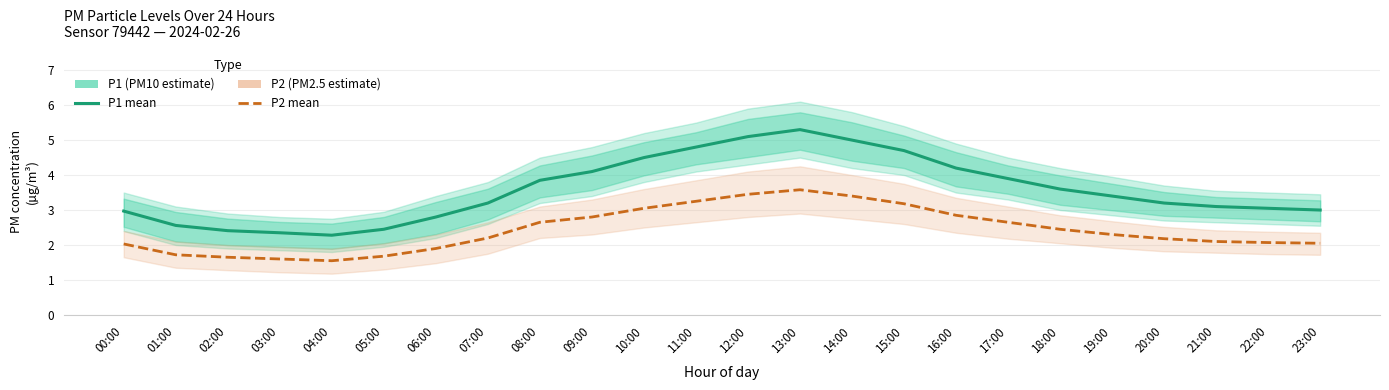

Reading right to left, extract all data points from this chart.

P1 (PM10): 23:00=3.0	22:00=3.0	21:00=3.1	20:00=3.2	19:00=3.4	18:00=3.6	17:00=3.9	16:00=4.2	15:00=4.7	14:00=5.0	13:00=5.3	12:00=5.1	11:00=4.8	10:00=4.5	09:00=4.1	08:00=3.9	07:00=3.2	06:00=2.8	05:00=2.5	04:00=2.3	03:00=2.4	02:00=2.4	01:00=2.6	00:00=3.0
P2 (PM2.5): 23:00=2.0	22:00=2.1	21:00=2.1	20:00=2.2	19:00=2.3	18:00=2.5	17:00=2.6	16:00=2.9	15:00=3.2	14:00=3.4	13:00=3.6	12:00=3.5	11:00=3.2	10:00=3.0	09:00=2.8	08:00=2.6	07:00=2.2	06:00=1.9	05:00=1.7	04:00=1.6	03:00=1.6	02:00=1.6	01:00=1.7	00:00=2.0